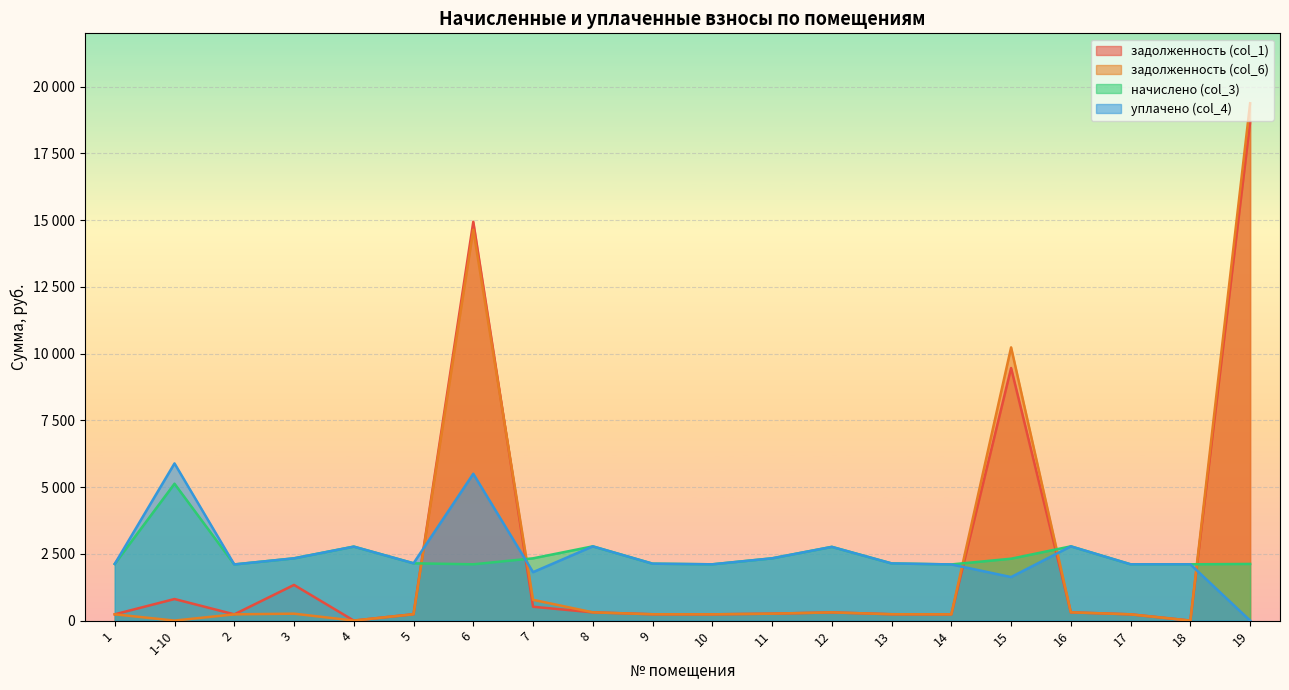

What are all the series names shown in the legend?

задолженность (col_1), задолженность (col_6), начислено (col_3), уплачено (col_4)